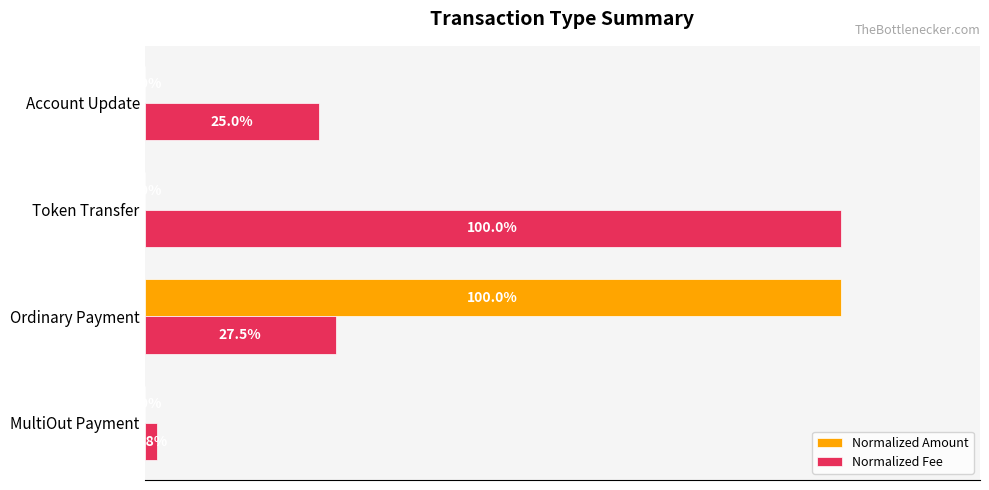

At which category is the sum across all series the highest?

Ordinary Payment